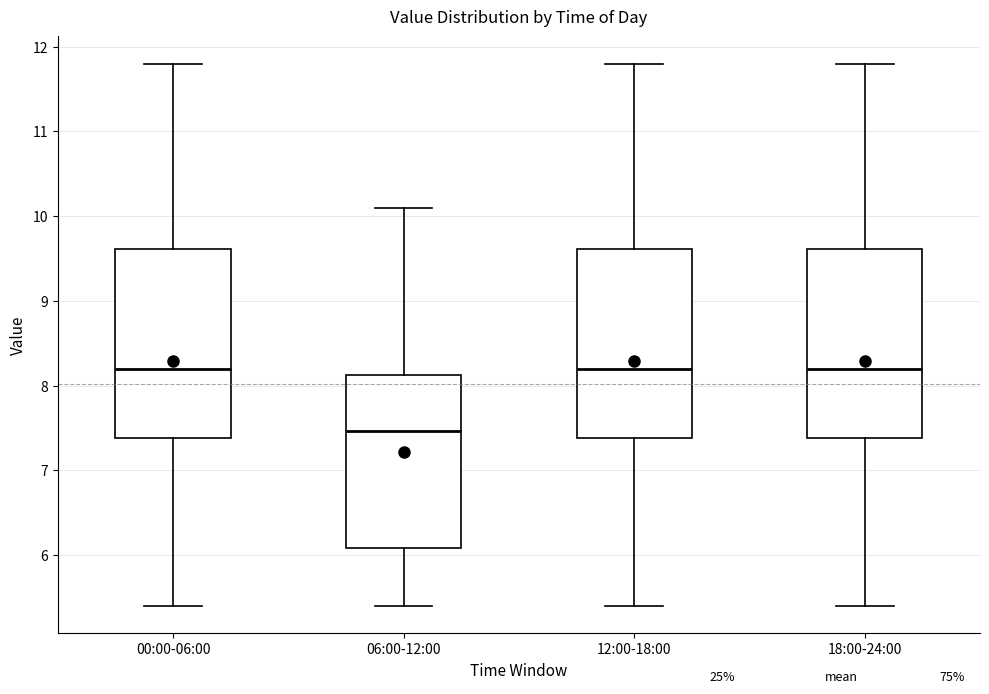

Reading left to right, transcribe this box plot: for each box, give where its median line is, the range the box spans, and where its two whiskers end, as read against the y-axis. The values are not printed on the chart, so give them approximately, as read against the axis.

00:00-06:00: median 8.2, box 7.4 to 9.6, whiskers 5.4 to 11.8
06:00-12:00: median 7.5, box 6.1 to 8.1, whiskers 5.4 to 10.1
12:00-18:00: median 8.2, box 7.4 to 9.6, whiskers 5.4 to 11.8
18:00-24:00: median 8.2, box 7.4 to 9.6, whiskers 5.4 to 11.8